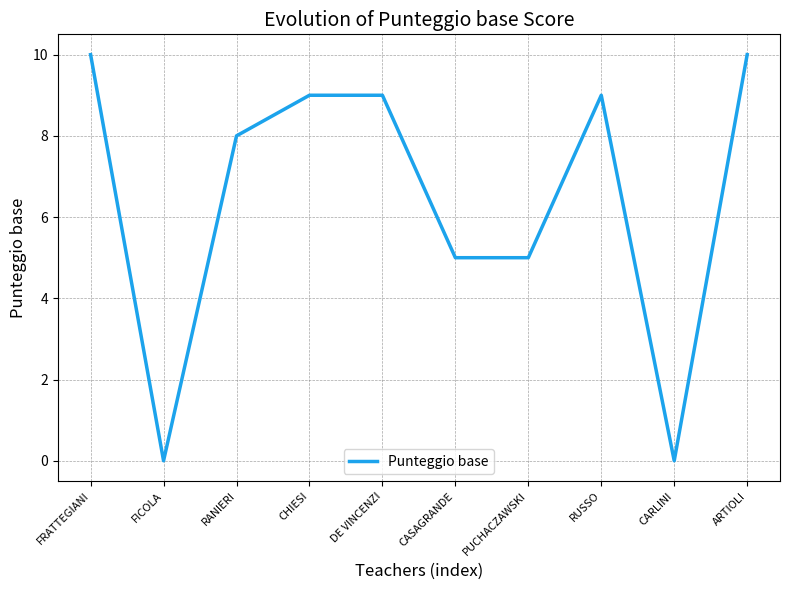

Read the value at CASAGRANDE.

5